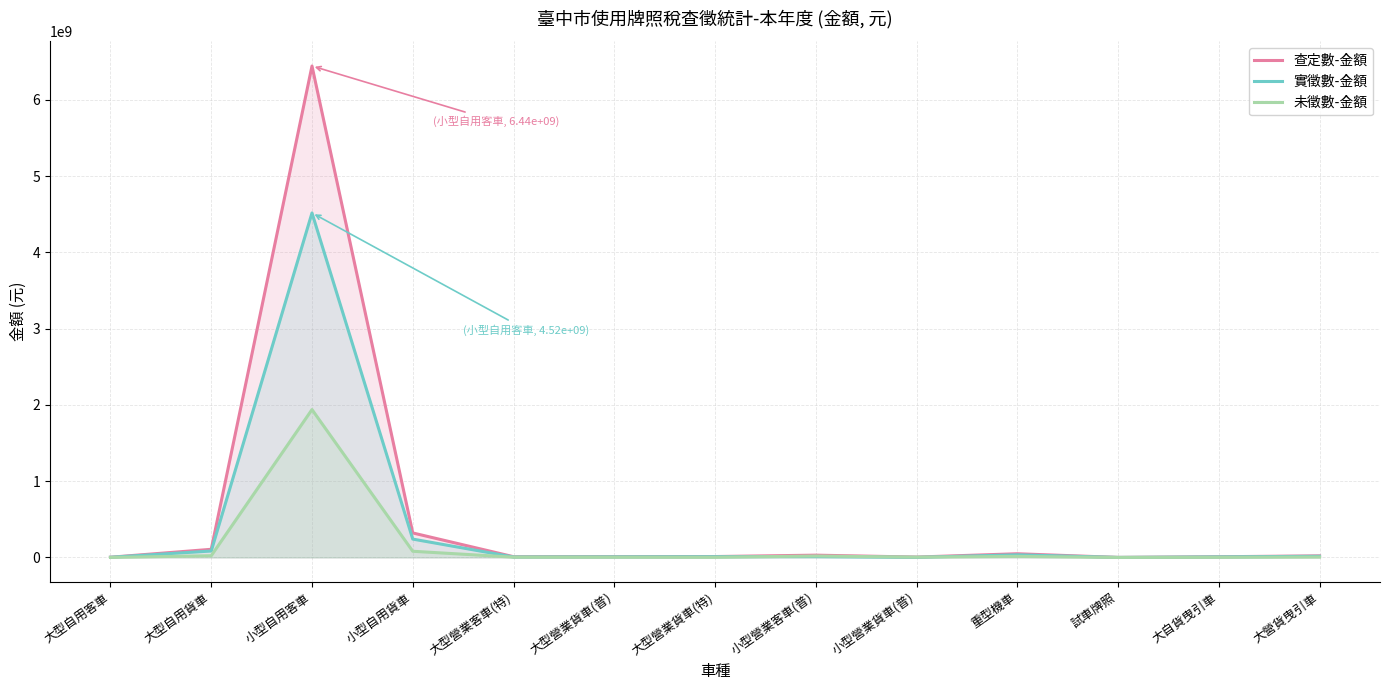

What is the sum of all 查定數-金額 values?

7019523472